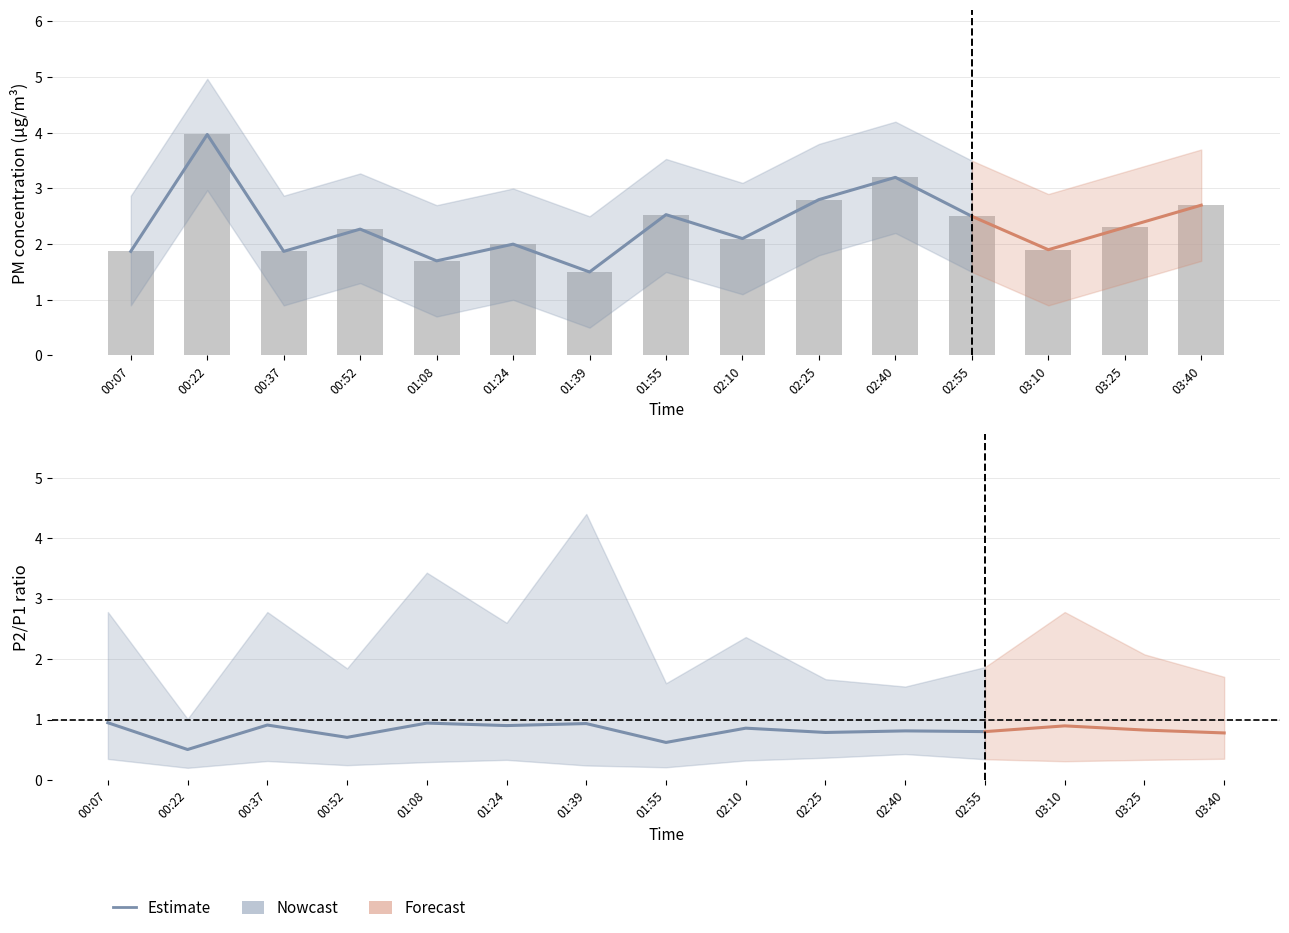

At which label is the value closest to 2?

01:24